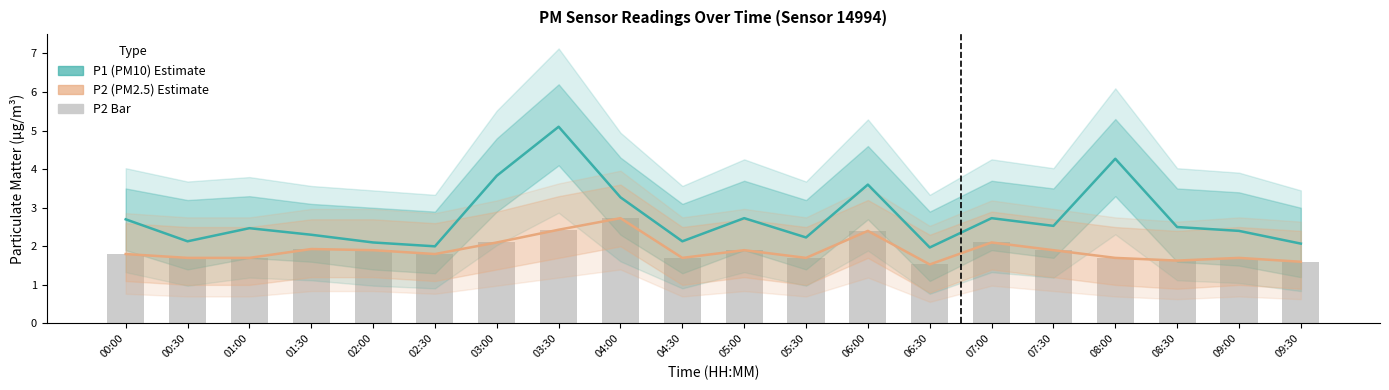

Reading left to right, transcribe all the data shown in this chart.

P1 (PM10) Estimate: 2.7	2.1	2.5	2.3	2.1	2.0	3.8	5.1	3.3	2.1	2.7	2.2	3.6	2.0	2.7	2.5	4.3	2.5	2.4	2.1
P2 (PM2.5) Estimate: 1.8	1.7	1.7	1.9	1.9	1.8	2.1	2.4	2.7	1.7	1.9	1.7	2.4	1.5	2.1	1.9	1.7	1.6	1.7	1.6
P2 (PM2.5): 1.8	1.7	1.7	1.9	1.9	1.8	2.1	2.4	2.7	1.7	1.9	1.7	2.4	1.5	2.1	1.9	1.7	1.6	1.7	1.6